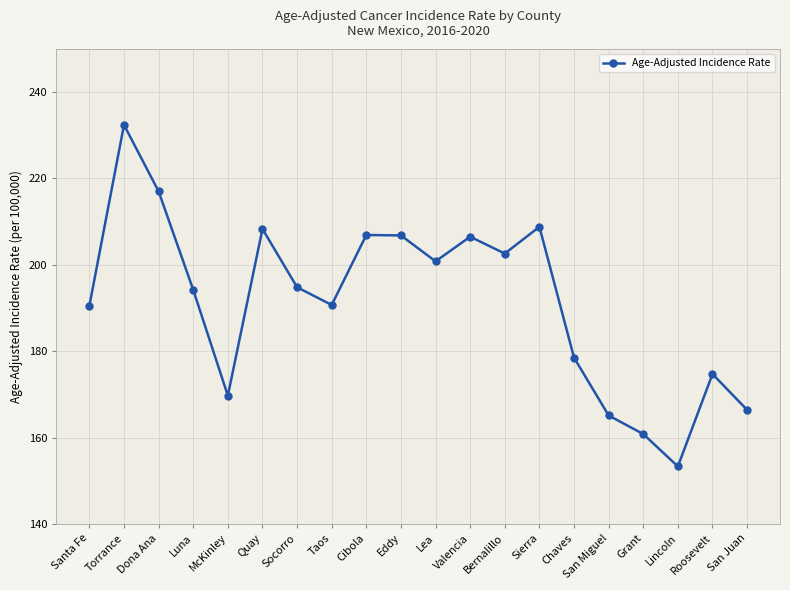

What is the label of the 6th point from the left?

Quay